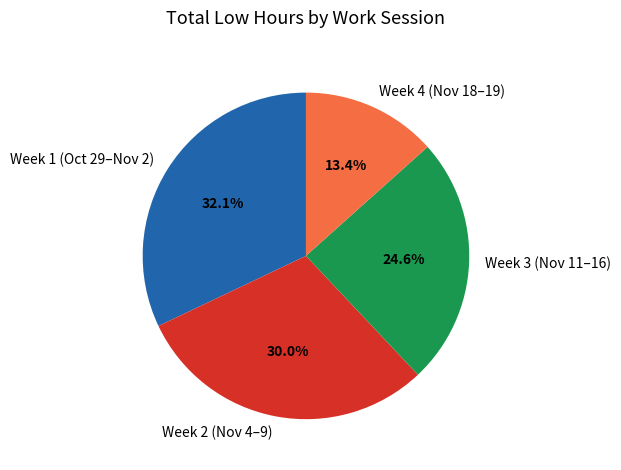

What portion of the pie excludes Week 2 (Nov 4–9)?

70.0%